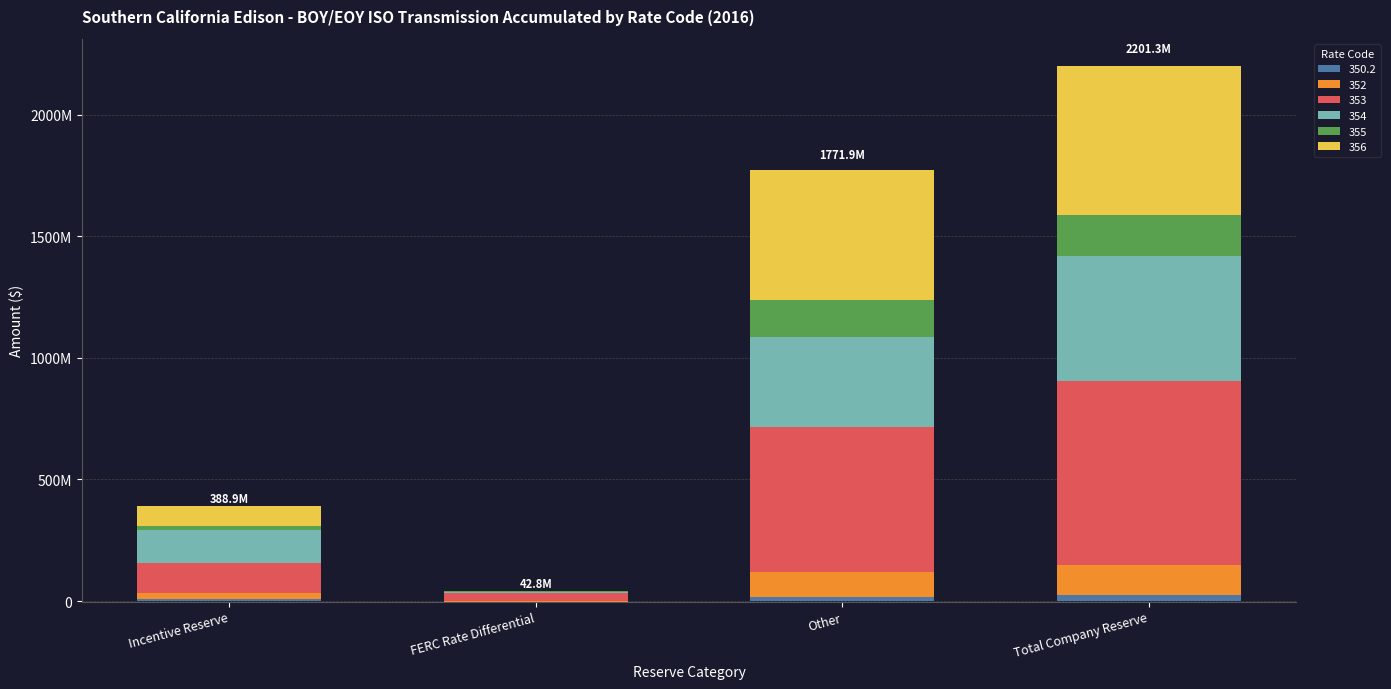

Which series has the widest spread of values?

353